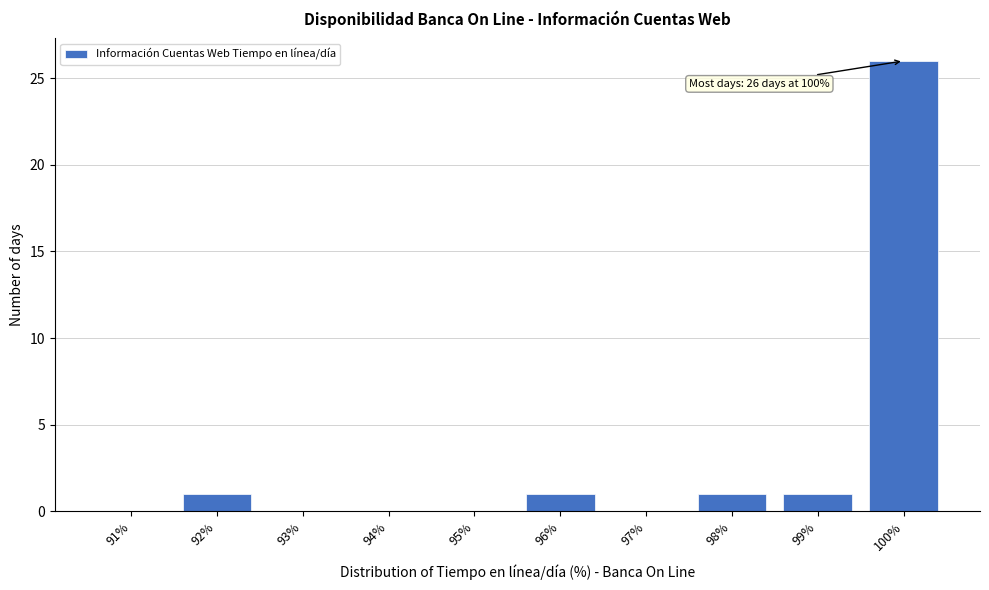

Reading left to right, list all the values displayed in this chart.

91%=0	92%=1	93%=0	94%=0	95%=0	96%=1	97%=0	98%=1	99%=1	100%=26